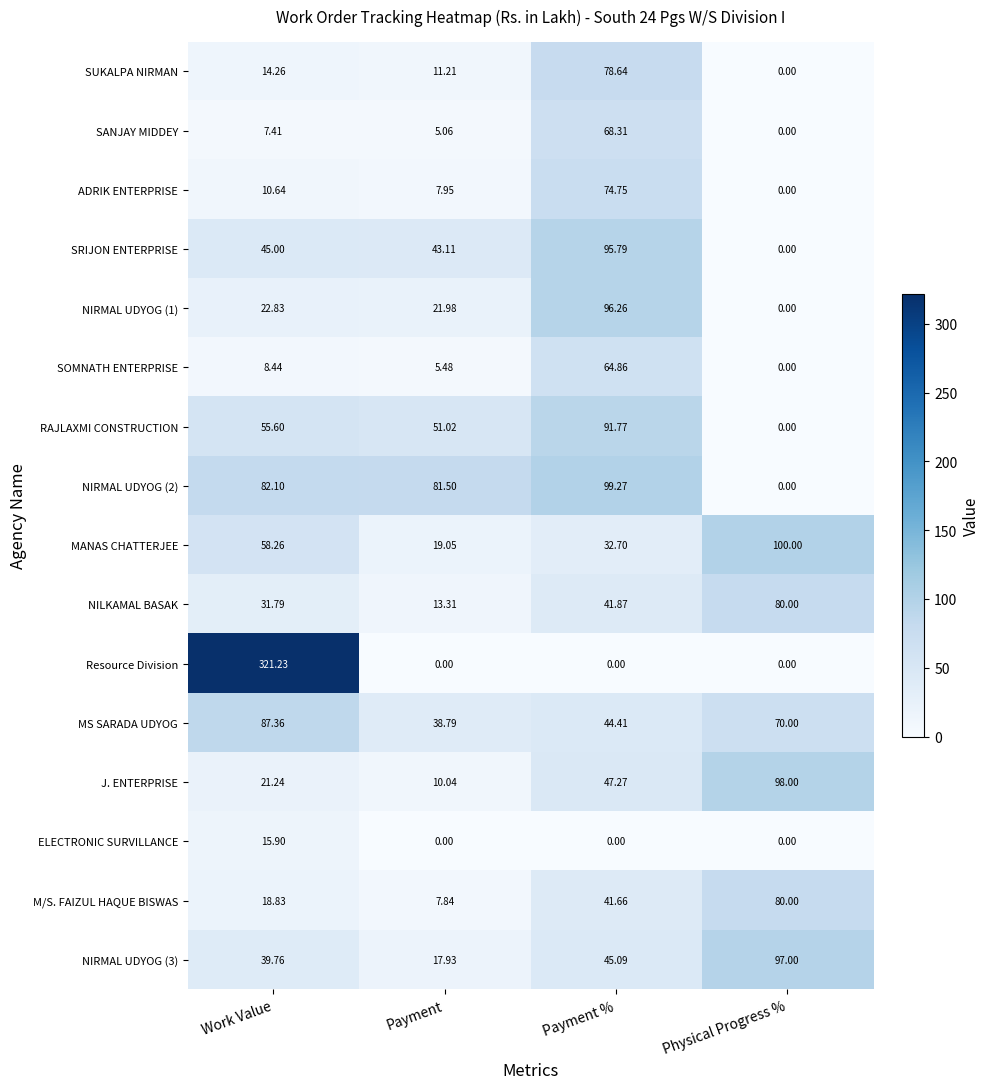

Where is SRIJON ENTERPRISE nearest to the value 47?

Work Value